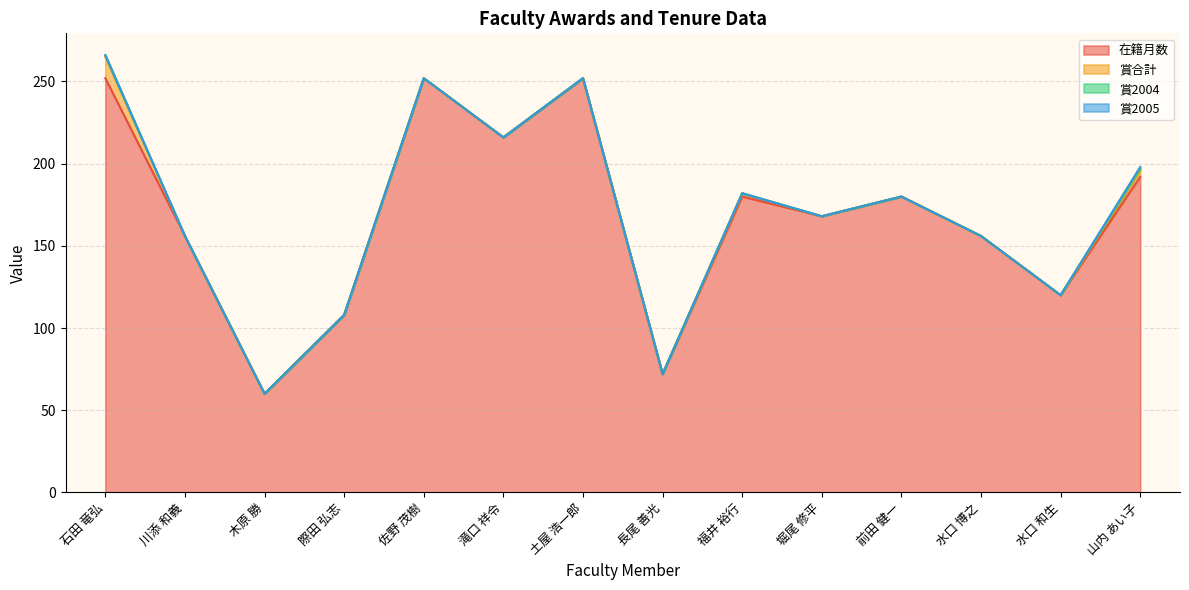

At which category is the sum across all series the highest?

石田 竜弘